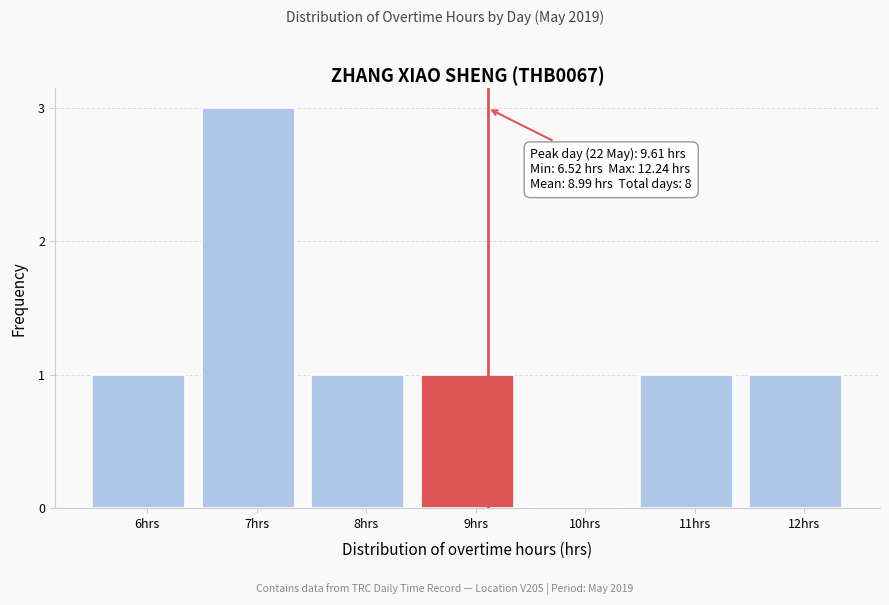

Reading left to right, list all the values displayed in this chart.

6hrs=1	7hrs=3	8hrs=1	9hrs=1	10hrs=0	11hrs=1	12hrs=1